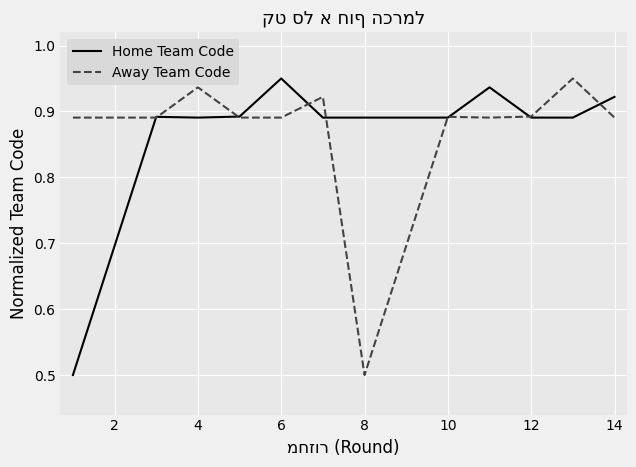

Where is Away Team Code nearest to the value 0?

8